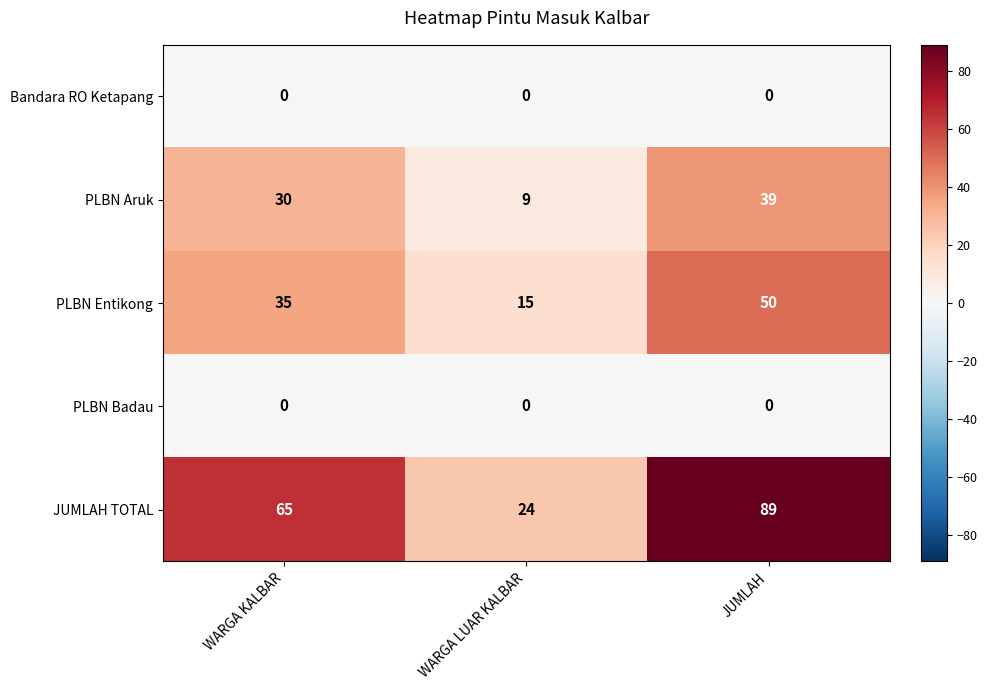

Reading left to right, list all the values displayed in this chart.

Bandara RO Ketapang: 0	0	0
PLBN Aruk: 30	9	39
PLBN Entikong: 35	15	50
PLBN Badau: 0	0	0
JUMLAH TOTAL: 65	24	89